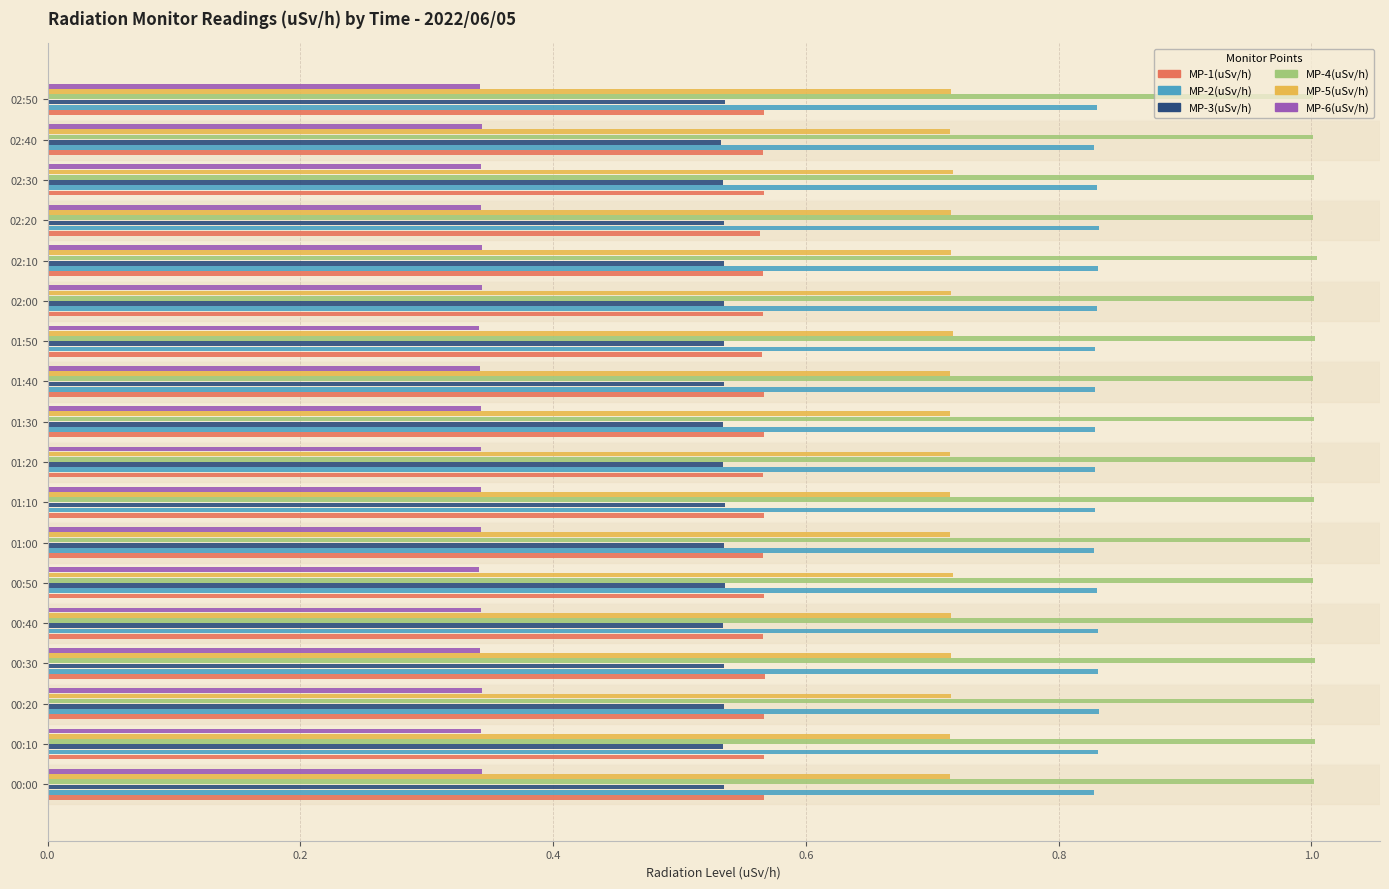

Is it true that MP-5(uSv/h) equals 0.4 at 02:20?

False